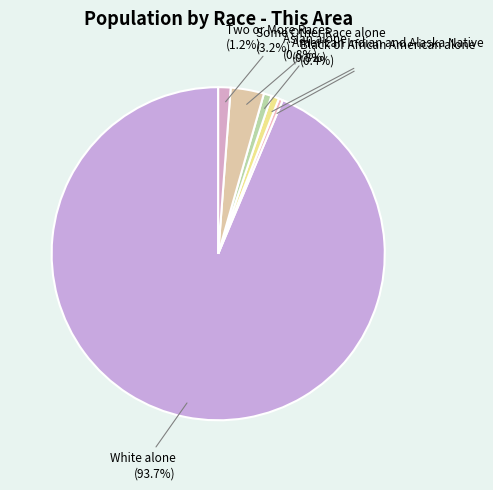

How many slices are in this pie chart?

6